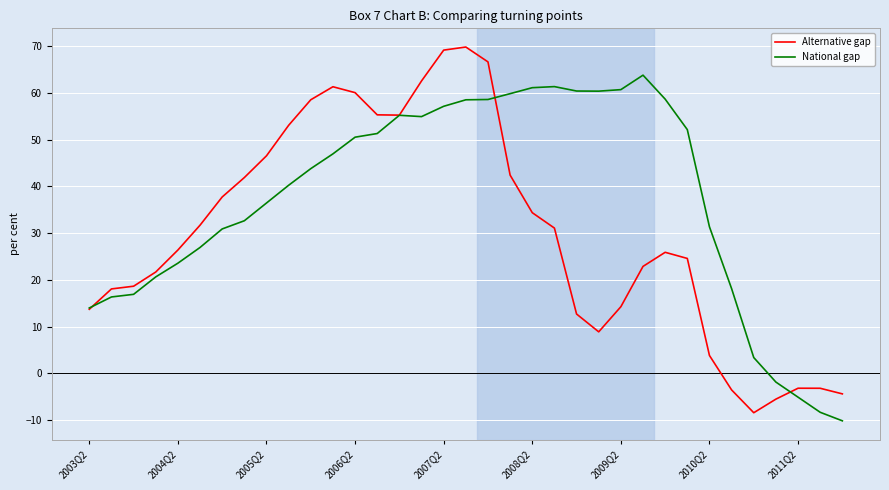

What is the average value of the Alternative gap series?

30.3